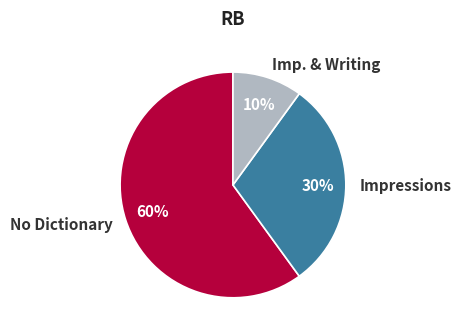

To the nearest percent, what portion does Imp. & Writing represent?

10%